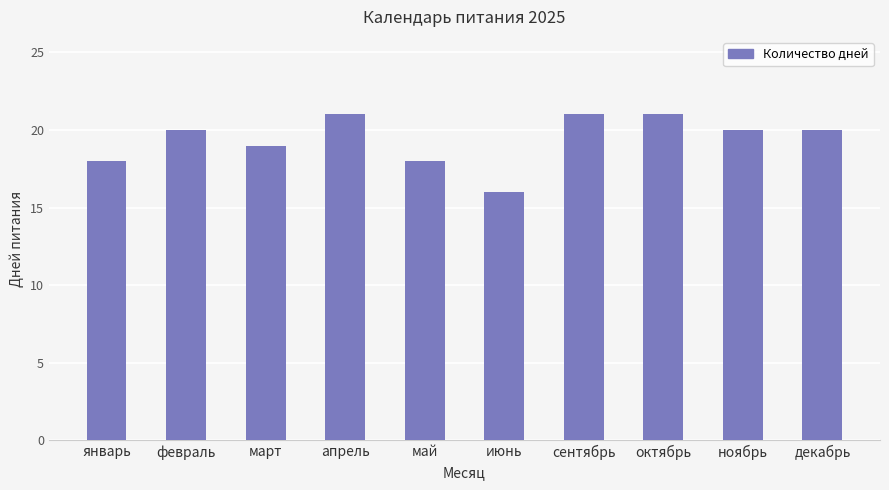

What position from the right is октябрь?

3